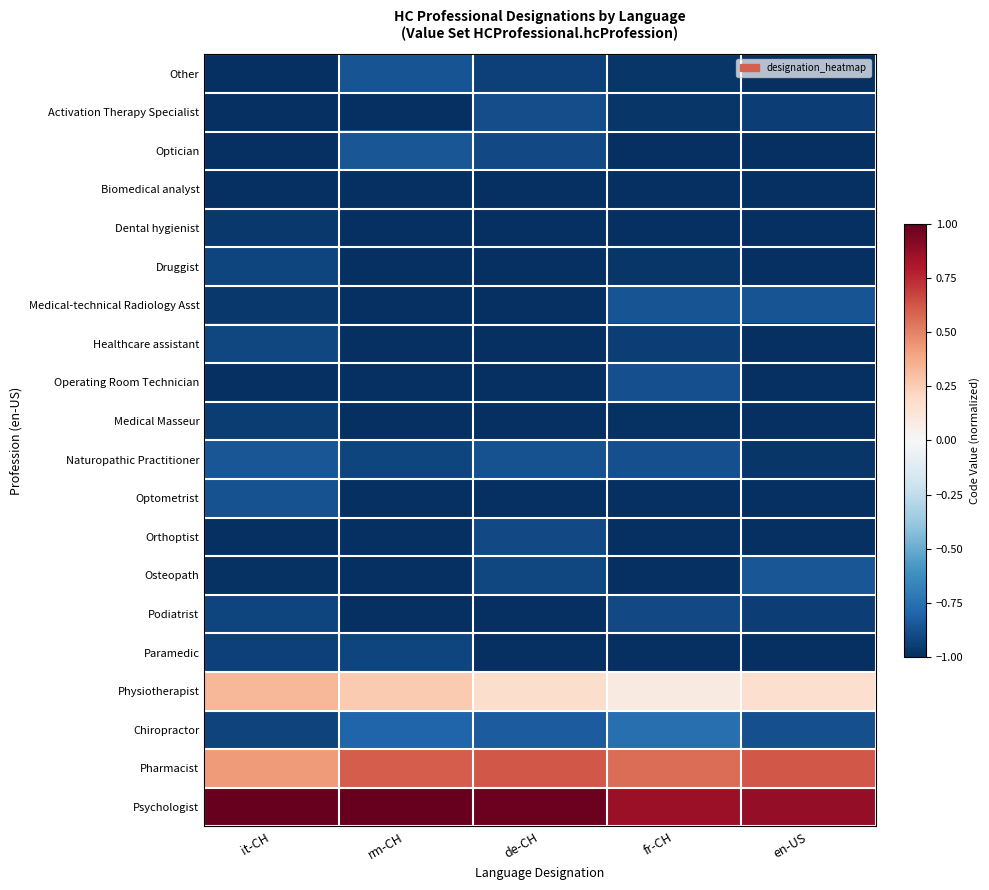

How many series are shown in this chart?

20